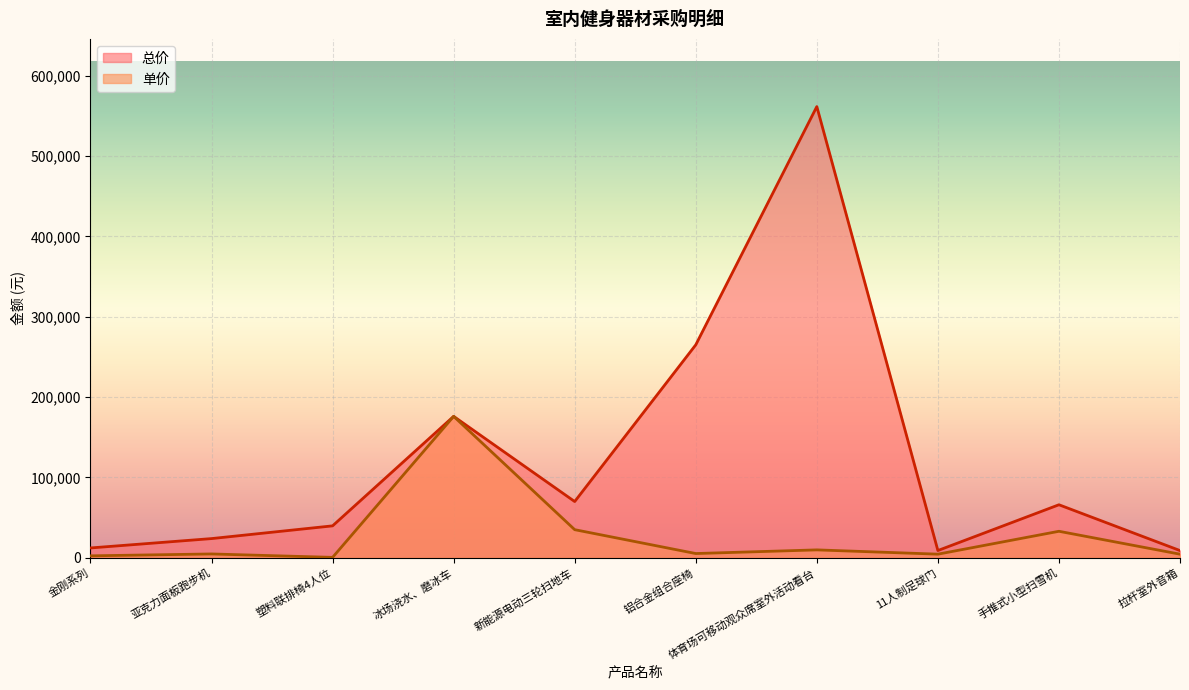

True or false: 单价 has more than 0 points higher than both neighbors.

True